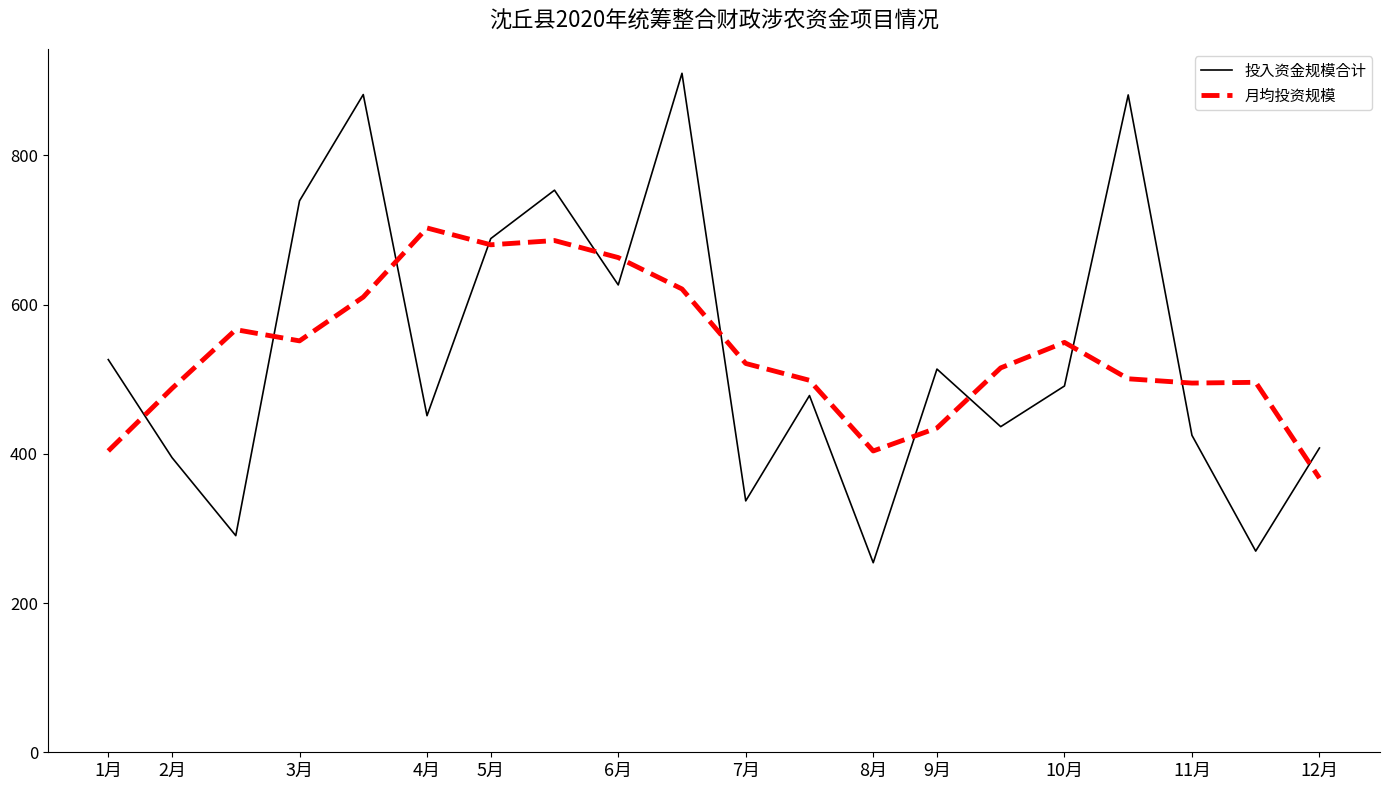

What is the maximum value shown in the chart?

910.2